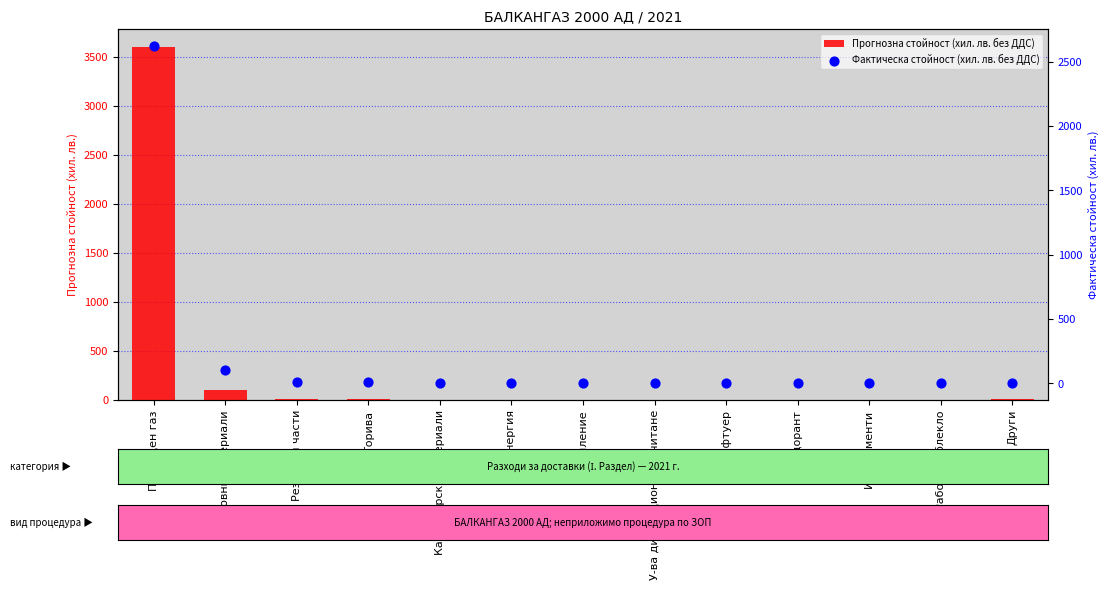

What is the total value across all series at Други?

9.6